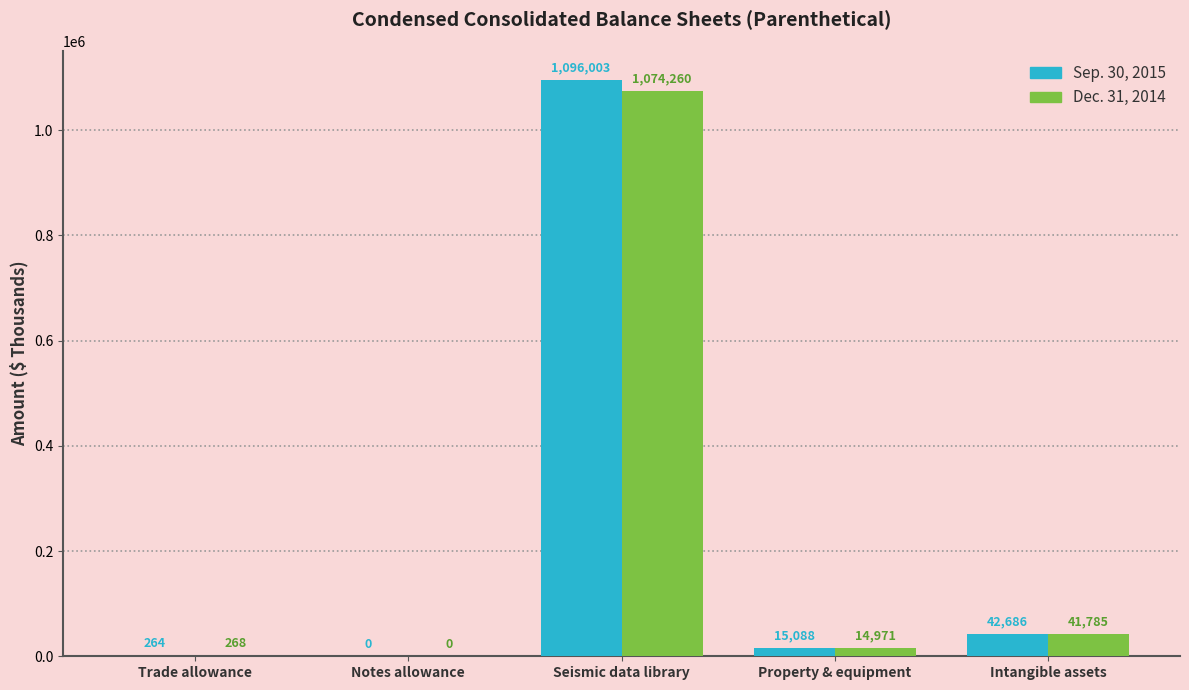

Reading left to right, transcribe all the data shown in this chart.

Sep. 30, 2015: Trade allowance=264	Notes allowance=0	Seismic data library=1096003	Property & equipment=15088	Intangible assets=42686
Dec. 31, 2014: Trade allowance=268	Notes allowance=0	Seismic data library=1074260	Property & equipment=14971	Intangible assets=41785